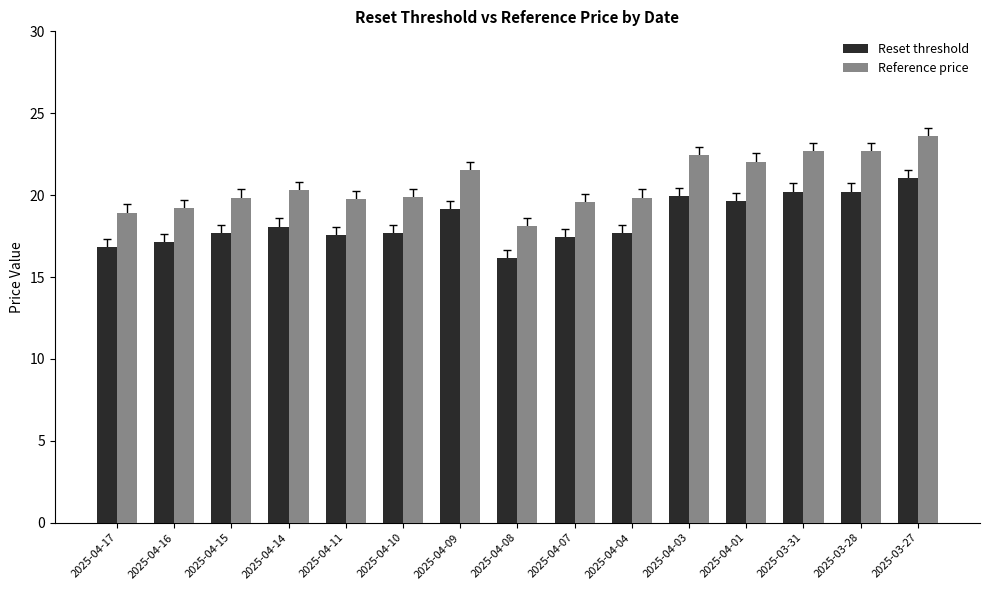

Does the chart contain stacked bars?

No